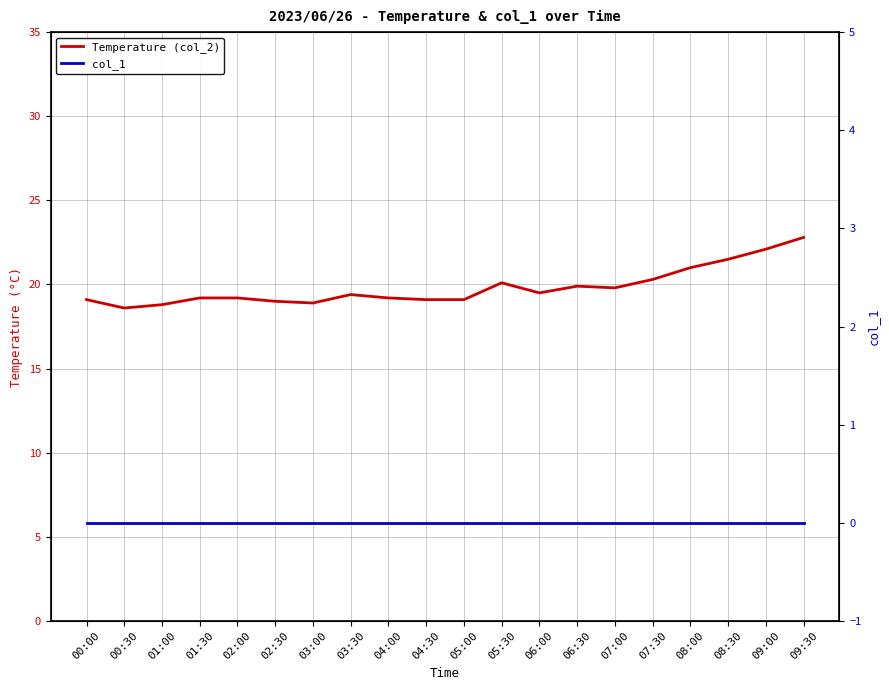

What are all the series names shown in the legend?

Temperature (col_2), col_1